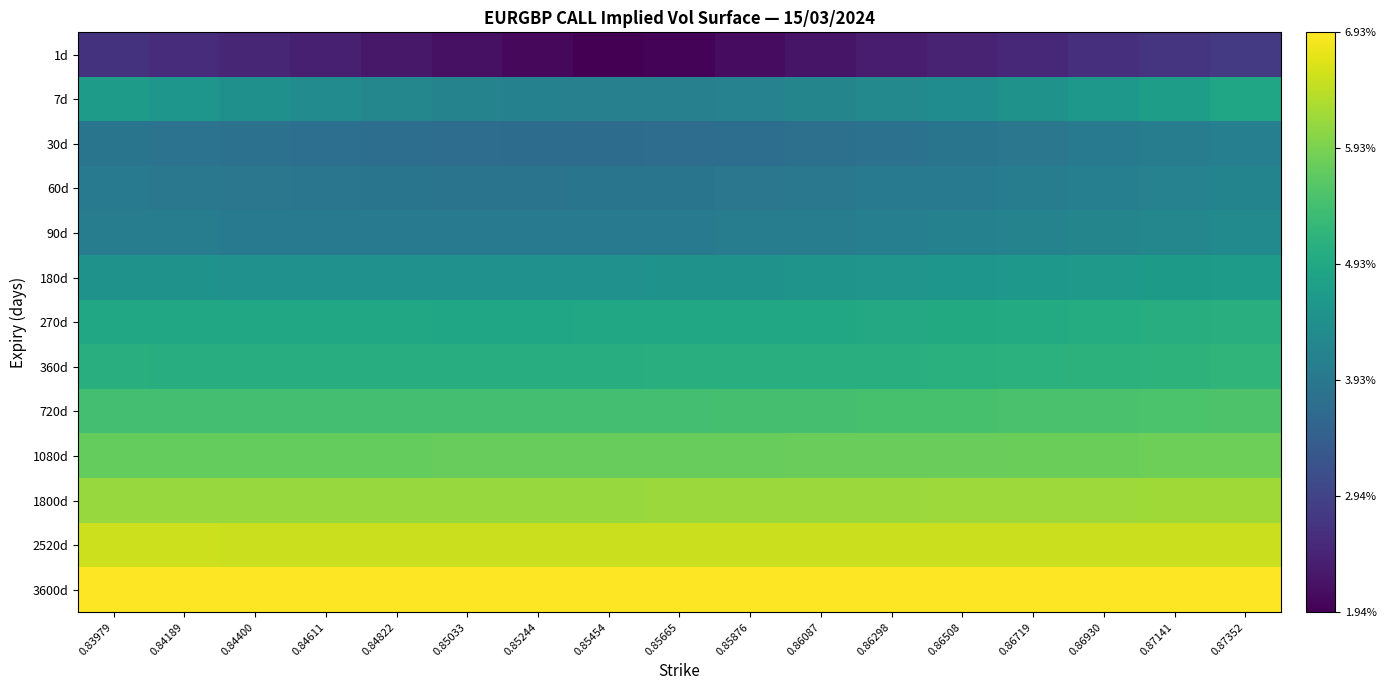

Reading left to right, list all the values displayed in this chart.

1d: 0.83979=2.7	0.84189=2.6	0.84400=2.5	0.84611=2.4	0.84822=2.3	0.85033=2.2	0.85244=2.0	0.85454=1.9	0.85665=2.0	0.85876=2.1	0.86087=2.2	0.86298=2.3	0.86508=2.4	0.86719=2.5	0.86930=2.6	0.87141=2.7	0.87352=2.8
7d: 0.83979=4.7	0.84189=4.6	0.84400=4.4	0.84611=4.3	0.84822=4.2	0.85033=4.2	0.85244=4.1	0.85454=4.1	0.85665=4.1	0.85876=4.1	0.86087=4.2	0.86298=4.3	0.86508=4.4	0.86719=4.5	0.86930=4.6	0.87141=4.7	0.87352=4.9
30d: 0.83979=3.9	0.84189=3.8	0.84400=3.8	0.84611=3.8	0.84822=3.7	0.85033=3.7	0.85244=3.7	0.85454=3.7	0.85665=3.7	0.85876=3.7	0.86087=3.8	0.86298=3.8	0.86508=3.9	0.86719=3.9	0.86930=4.0	0.87141=4.0	0.87352=4.1
60d: 0.83979=4.0	0.84189=3.9	0.84400=3.9	0.84611=3.9	0.84822=3.9	0.85033=3.9	0.85244=3.9	0.85454=3.9	0.85665=3.9	0.85876=3.9	0.86087=3.9	0.86298=4.0	0.86508=4.0	0.86719=4.1	0.86930=4.1	0.87141=4.1	0.87352=4.2
90d: 0.83979=4.0	0.84189=4.0	0.84400=4.0	0.84611=4.0	0.84822=4.0	0.85033=4.0	0.85244=4.0	0.85454=4.0	0.85665=4.0	0.85876=4.0	0.86087=4.1	0.86298=4.1	0.86508=4.1	0.86719=4.2	0.86930=4.2	0.87141=4.3	0.87352=4.3
180d: 0.83979=4.5	0.84189=4.5	0.84400=4.5	0.84611=4.5	0.84822=4.5	0.85033=4.5	0.85244=4.5	0.85454=4.5	0.85665=4.5	0.85876=4.5	0.86087=4.5	0.86298=4.5	0.86508=4.6	0.86719=4.6	0.86930=4.6	0.87141=4.7	0.87352=4.7
270d: 0.83979=4.9	0.84189=4.9	0.84400=4.9	0.84611=4.9	0.84822=4.9	0.85033=4.9	0.85244=4.9	0.85454=4.9	0.85665=4.9	0.85876=4.9	0.86087=4.9	0.86298=5.0	0.86508=5.0	0.86719=5.0	0.86930=5.0	0.87141=5.0	0.87352=5.1
360d: 0.83979=5.1	0.84189=5.0	0.84400=5.0	0.84611=5.0	0.84822=5.0	0.85033=5.0	0.85244=5.0	0.85454=5.1	0.85665=5.1	0.85876=5.1	0.86087=5.1	0.86298=5.1	0.86508=5.1	0.86719=5.1	0.86930=5.1	0.87141=5.2	0.87352=5.2
720d: 0.83979=5.4	0.84189=5.4	0.84400=5.4	0.84611=5.4	0.84822=5.4	0.85033=5.4	0.85244=5.4	0.85454=5.4	0.85665=5.4	0.85876=5.5	0.86087=5.5	0.86298=5.5	0.86508=5.5	0.86719=5.5	0.86930=5.5	0.87141=5.5	0.87352=5.5
1080d: 0.83979=5.8	0.84189=5.8	0.84400=5.8	0.84611=5.8	0.84822=5.8	0.85033=5.8	0.85244=5.8	0.85454=5.8	0.85665=5.8	0.85876=5.8	0.86087=5.8	0.86298=5.8	0.86508=5.8	0.86719=5.8	0.86930=5.8	0.87141=5.8	0.87352=5.8
1800d: 0.83979=6.2	0.84189=6.2	0.84400=6.2	0.84611=6.2	0.84822=6.2	0.85033=6.2	0.85244=6.2	0.85454=6.2	0.85665=6.2	0.85876=6.2	0.86087=6.2	0.86298=6.2	0.86508=6.2	0.86719=6.2	0.86930=6.2	0.87141=6.2	0.87352=6.2
2520d: 0.83979=6.5	0.84189=6.5	0.84400=6.5	0.84611=6.5	0.84822=6.5	0.85033=6.5	0.85244=6.5	0.85454=6.5	0.85665=6.5	0.85876=6.5	0.86087=6.5	0.86298=6.5	0.86508=6.5	0.86719=6.5	0.86930=6.5	0.87141=6.5	0.87352=6.5
3600d: 0.83979=6.9	0.84189=6.9	0.84400=6.9	0.84611=6.9	0.84822=6.9	0.85033=6.9	0.85244=6.9	0.85454=6.9	0.85665=6.9	0.85876=6.9	0.86087=6.9	0.86298=6.9	0.86508=6.9	0.86719=6.9	0.86930=6.9	0.87141=6.9	0.87352=6.9